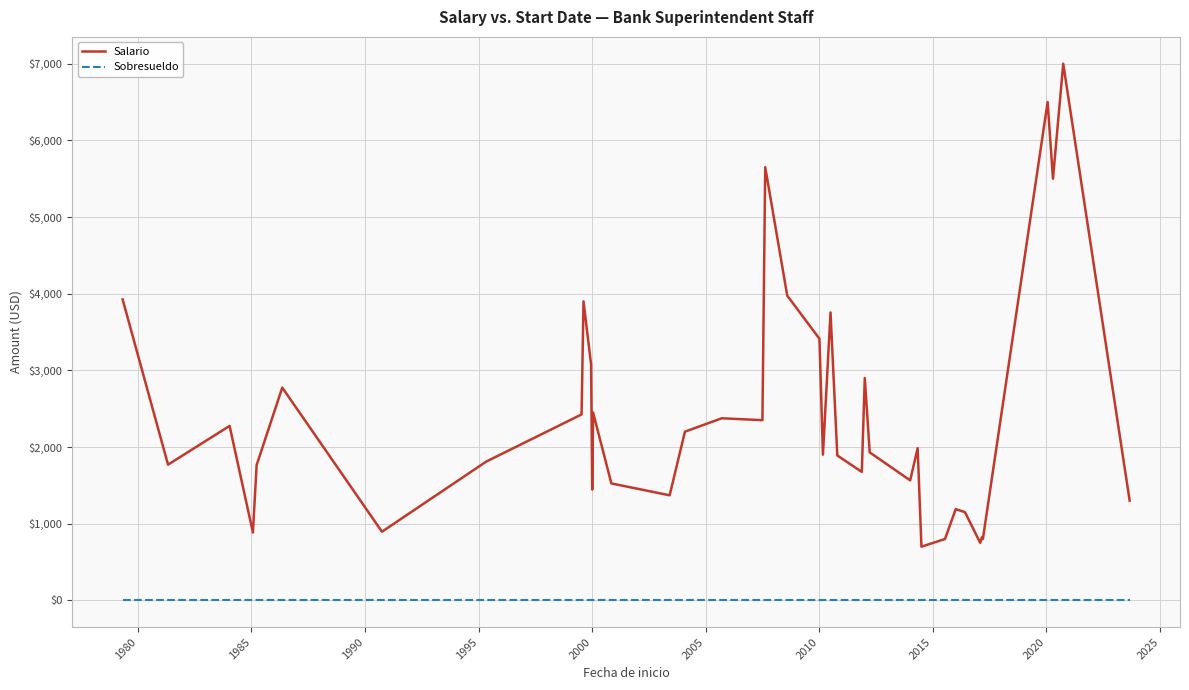

Rank the series by their average value, from lowest to highest.

Sobresueldo, Salario